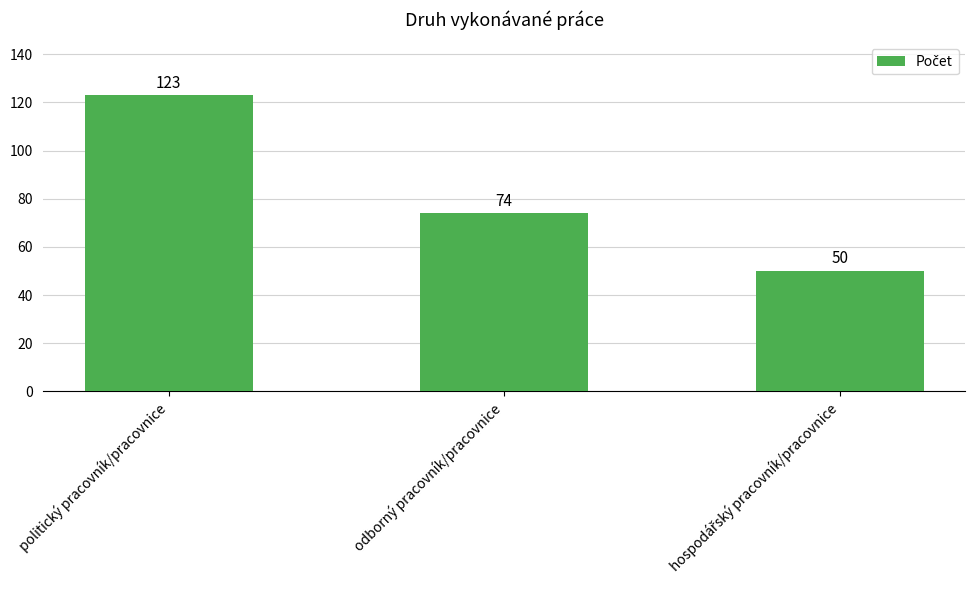

What is the difference between the maximum and minimum values?

73